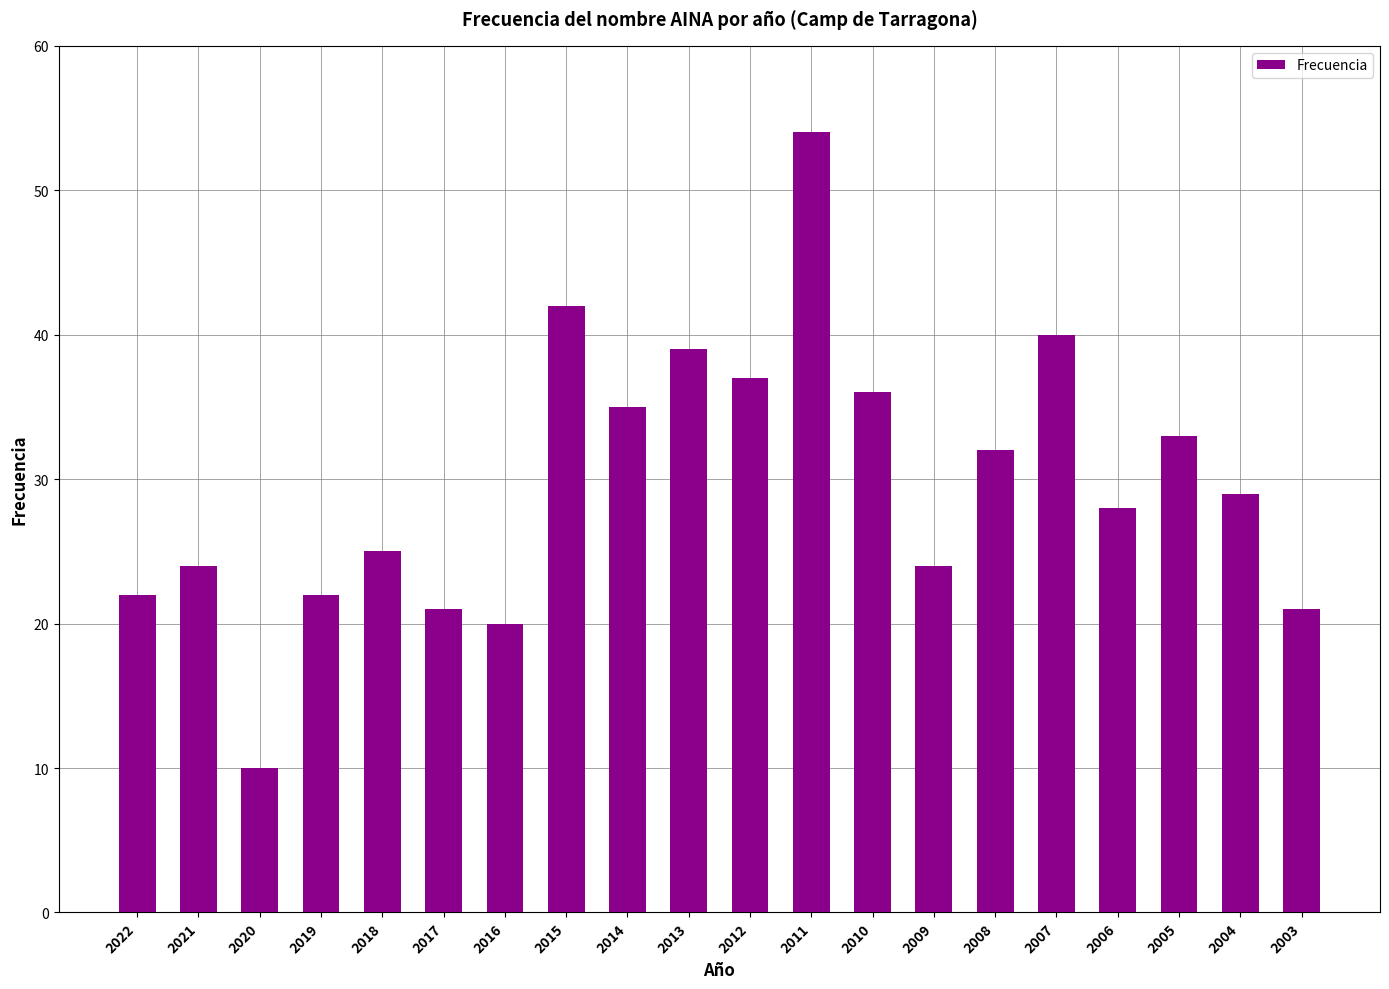

The value at 2019 is 30. True or false?

False